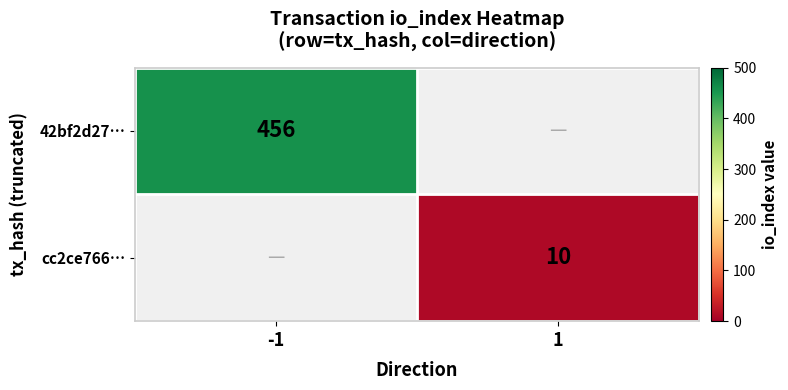

True or false: 42bf2d27… has a value of 456 at -1.

True